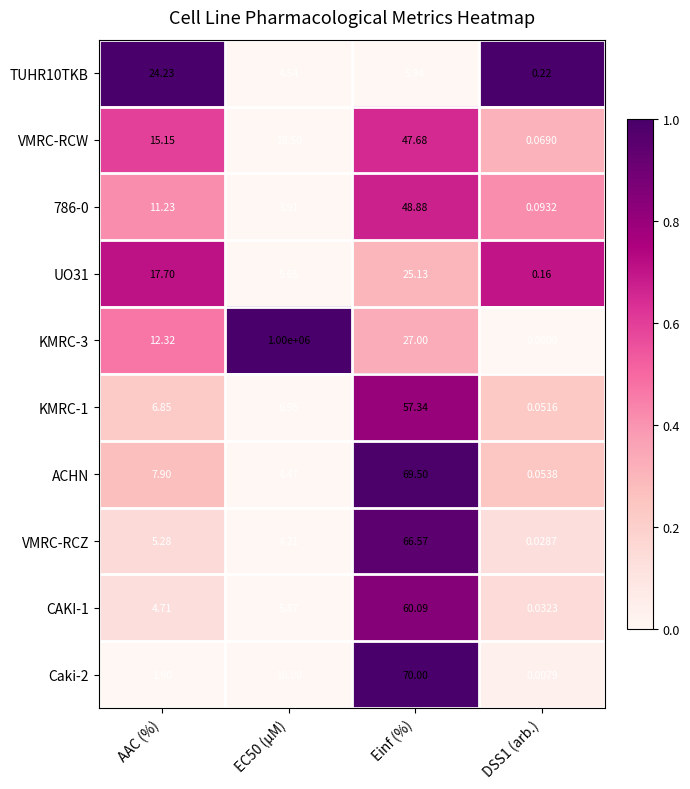

What is the greatest value displayed?

1000000.0